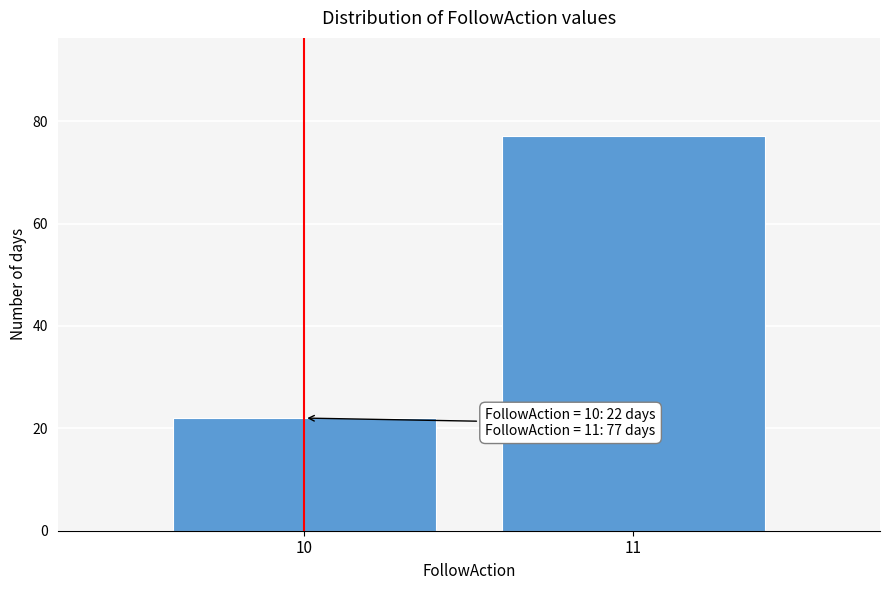

Reading left to right, extract all data points from this chart.

10=22	11=77